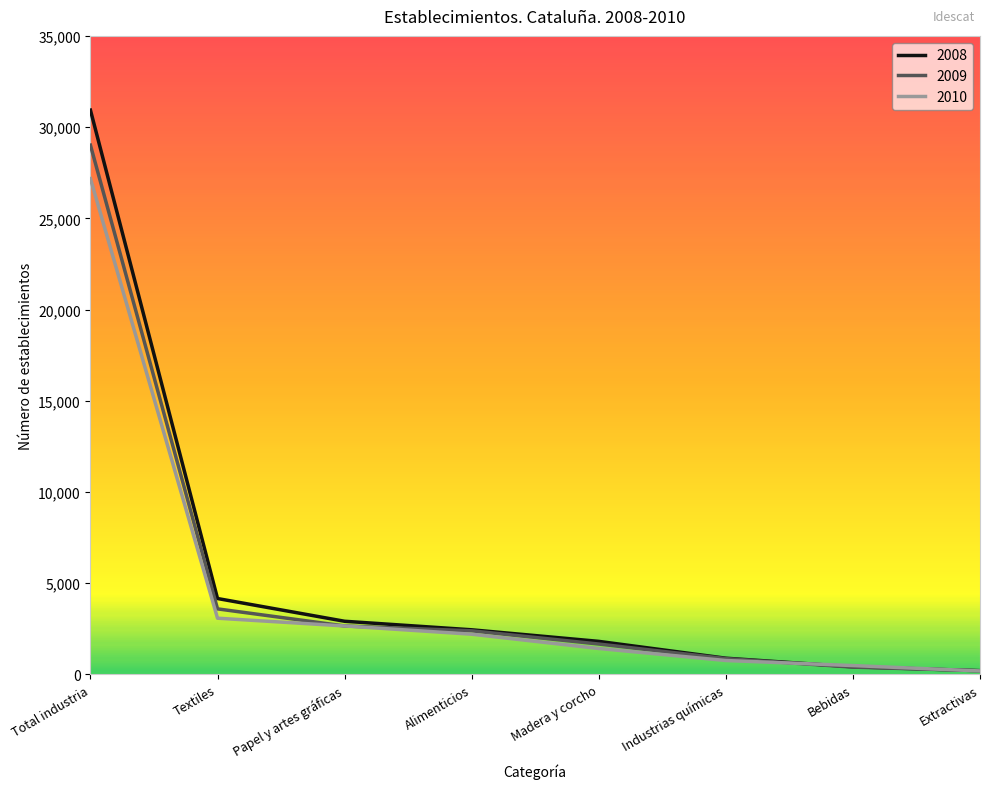

What is the minimum value for 2008?

207